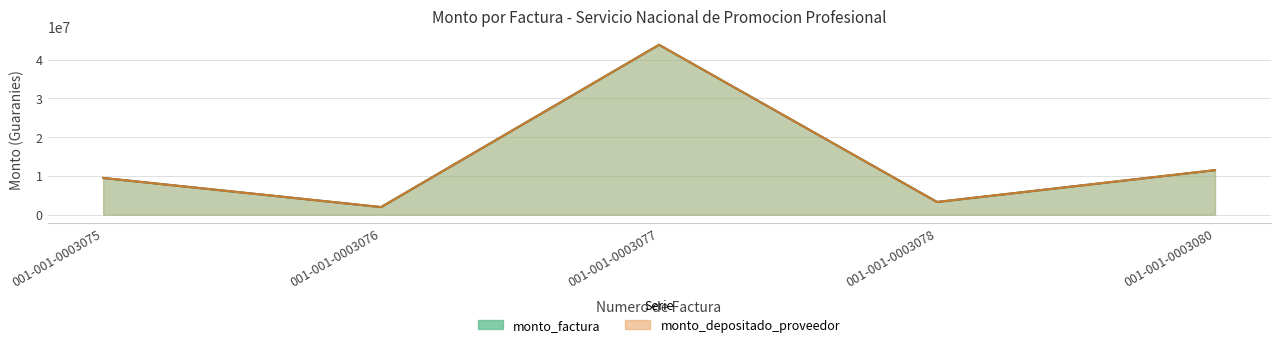

Which category has the highest value in the monto_depositado_proveedor series?

001-001-0003077